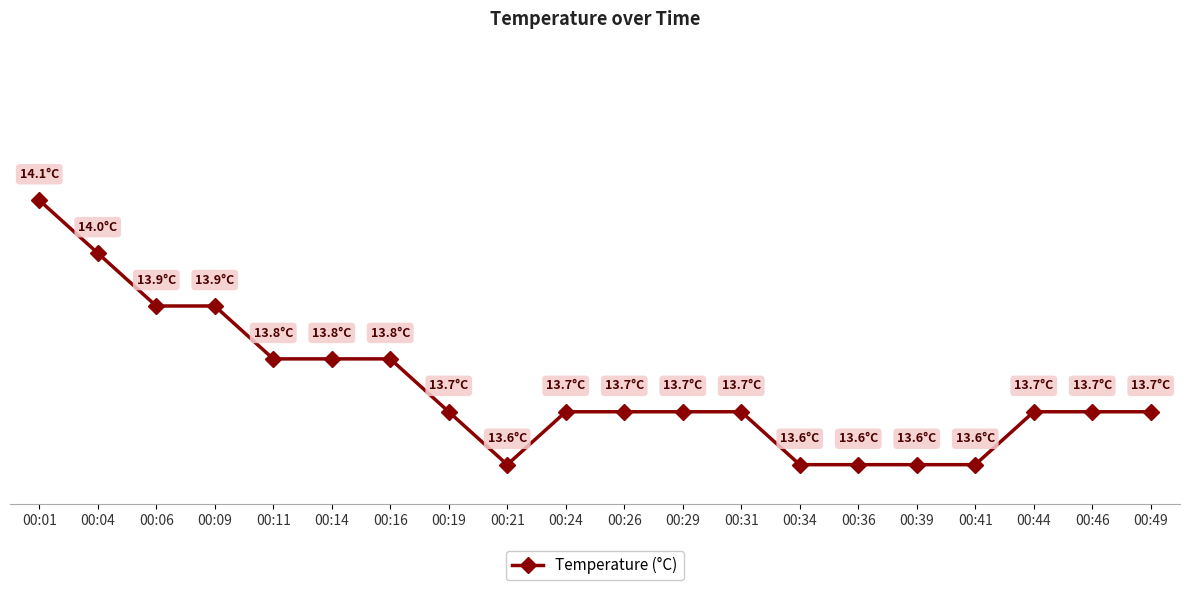

At which category does the data reach its first local valley?

00:21